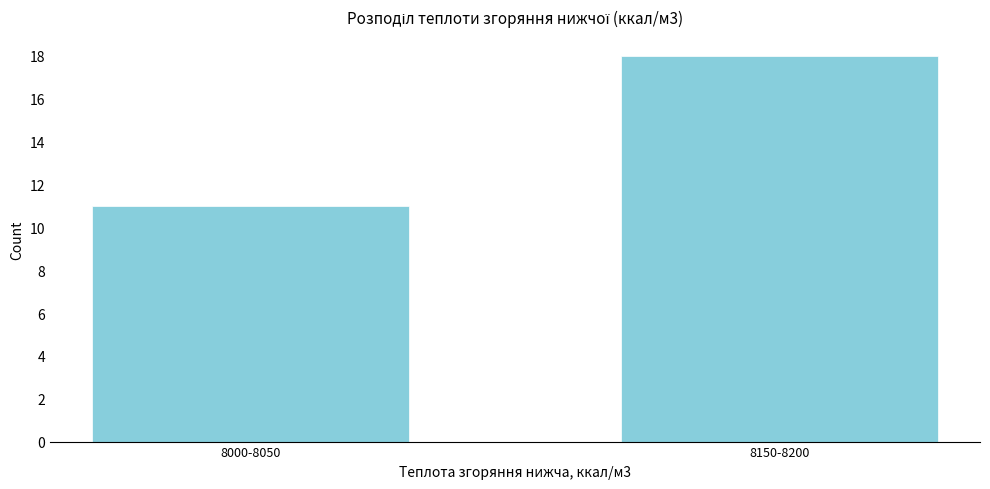

Reading right to left, what are all the values shown in this chart?

8150-8200=18	8000-8050=11